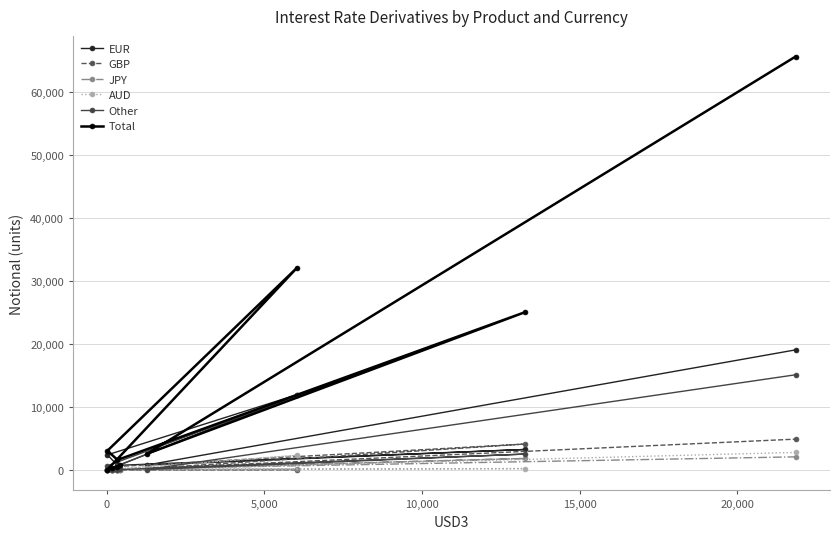

Reading right to left, extract all data points from this chart.

EUR: 19030	735	3216	692	2364	11922	0	37	20	44
GBP: 4856	197	4080	519	0	21	0	23	16	0
JPY: 2044	201	1789	0	0	36	0	16	2	0
AUD: 2747	85	182	1	0	2288	0	2	0	189
Other: 15076	21	2486	8	636	11798	0	58	2	68
Total: 65604	2500	25025	1559	3021	32106	20	466	199	708